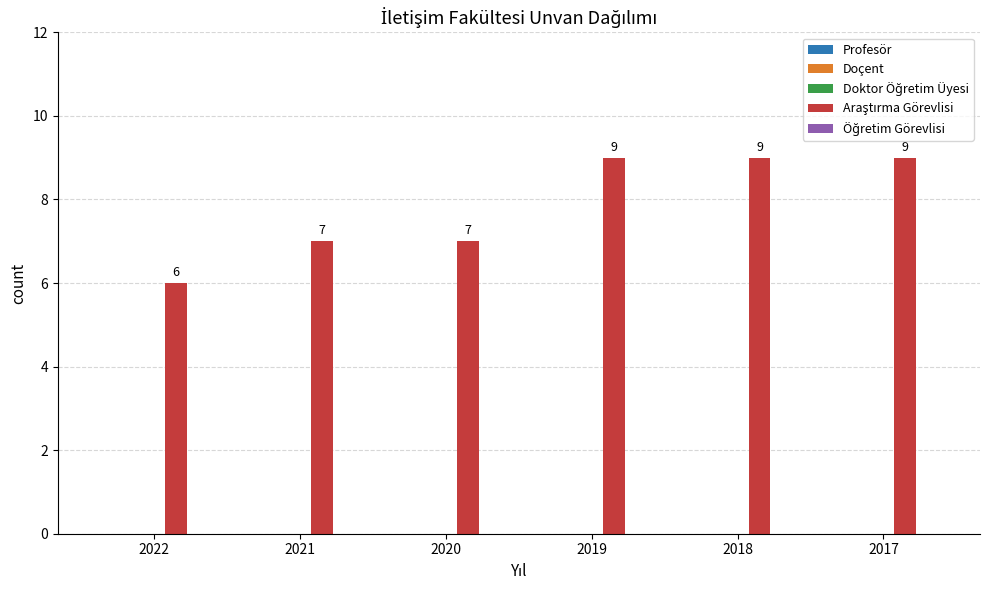

Is it true that the value at 2020 is 7?

True